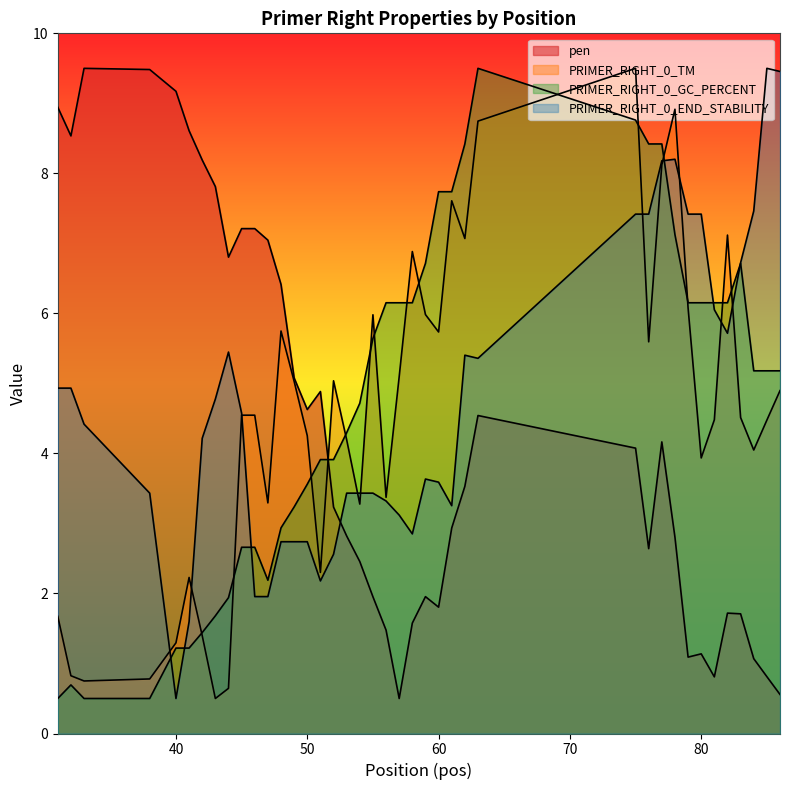

Is it true that PRIMER_RIGHT_0_END_STABILITY equals 2.8 at 38?

False